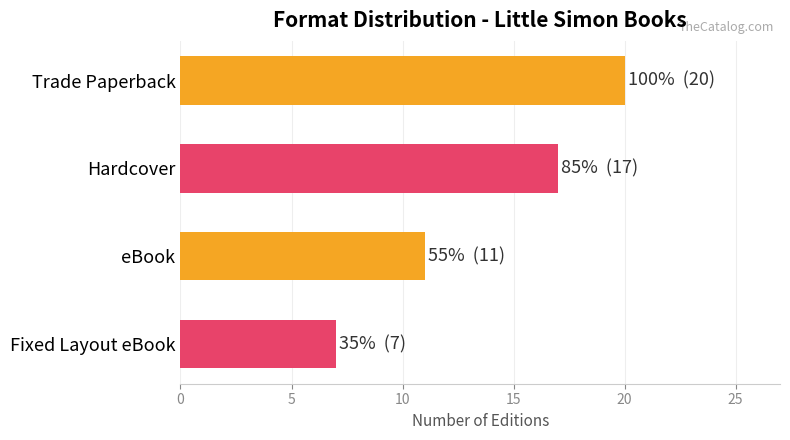

How many series are shown in this chart?

1